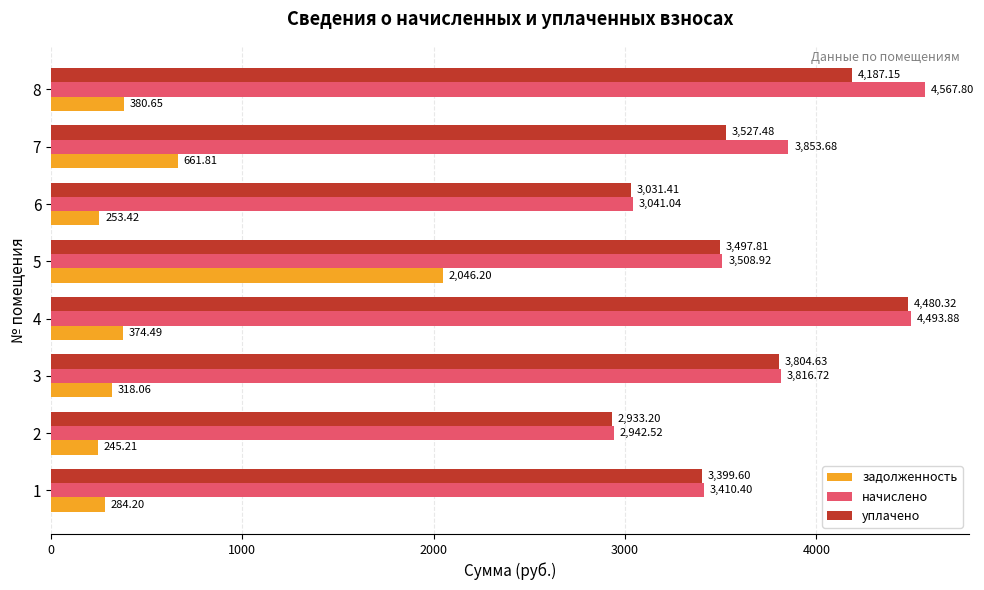

At which category is the sum across all series the highest?

4